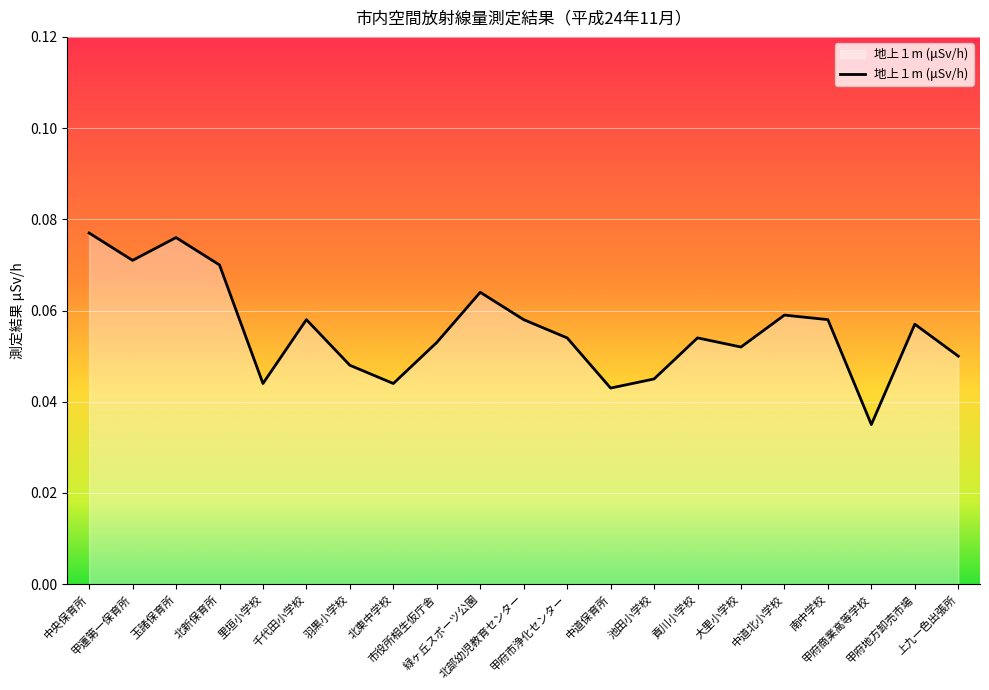

Count the values in the range 0 to 1.

21